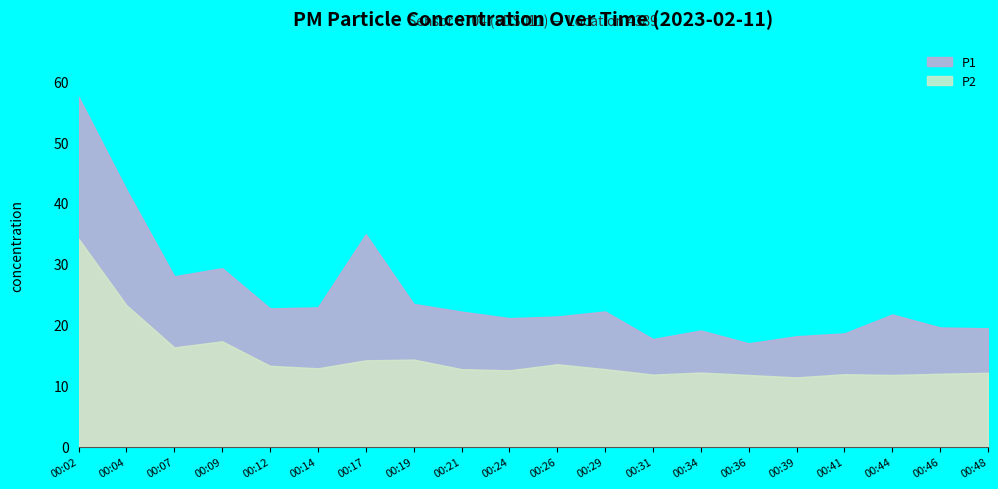

What are all the series names shown in the legend?

P1, P2